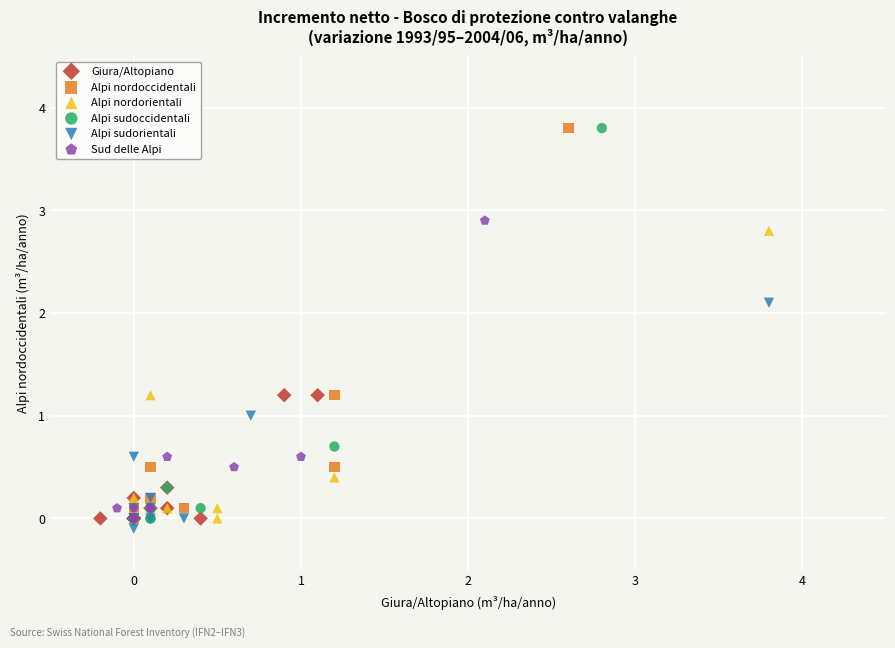

Which series contains the lowest Y value?

Alpi sudorientali